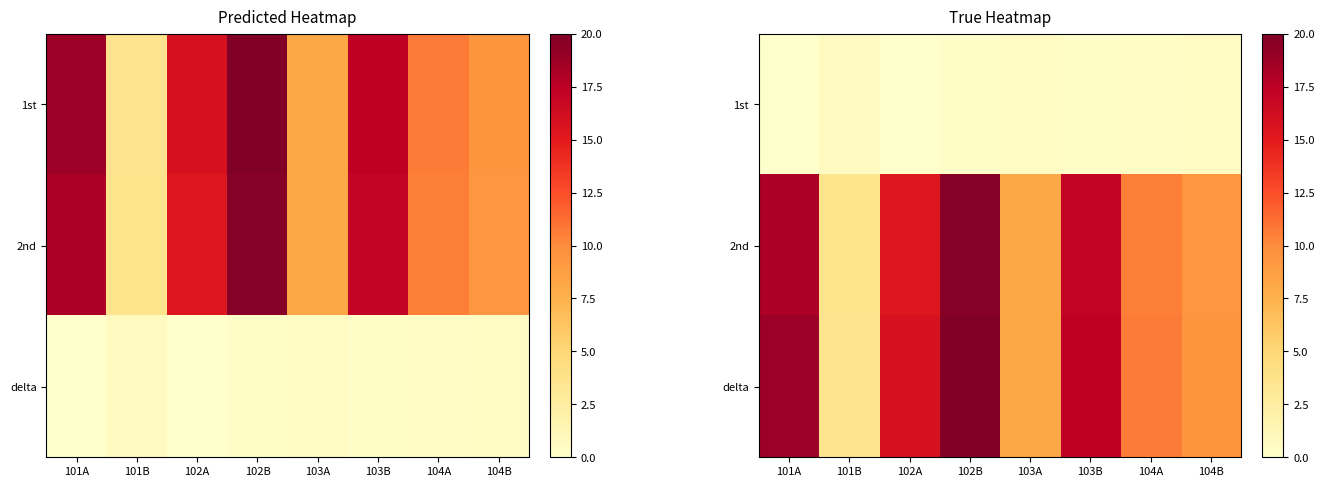

Which category has the highest value across all series?

102B